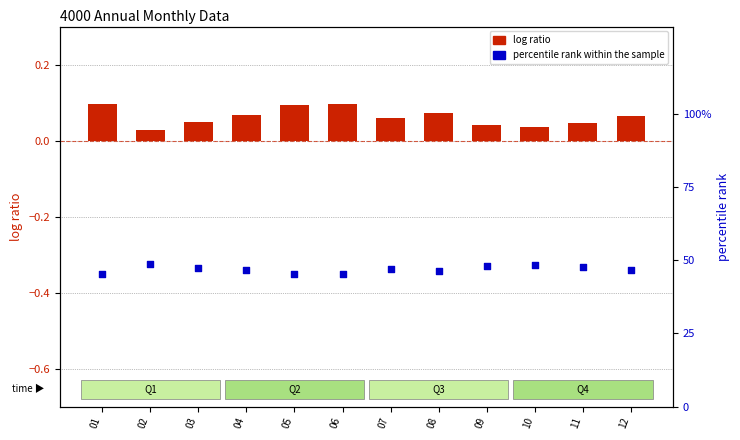

What are all the series names shown in the legend?

log ratio, percentile rank within the sample